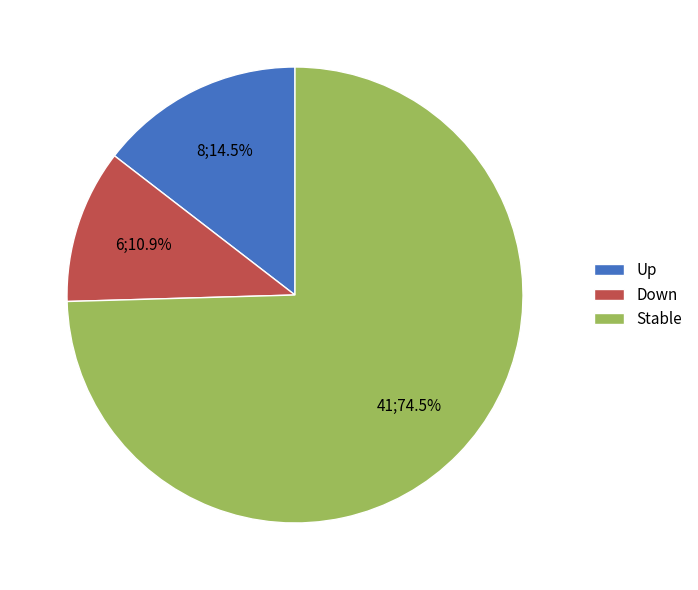

Which category accounts for the majority?

Stable